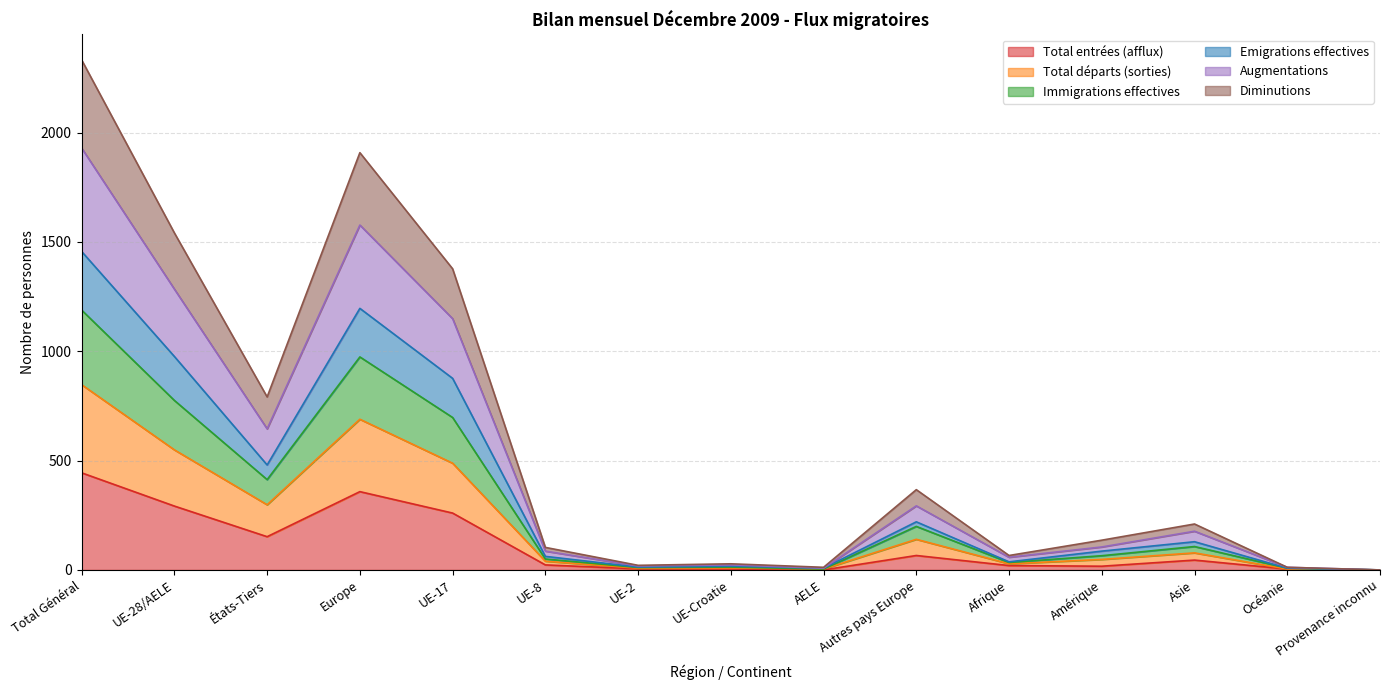

What are all the series names shown in the legend?

Total entrées (afflux), Total départs (sorties), Immigrations effectives, Emigrations effectives, Augmentations, Diminutions